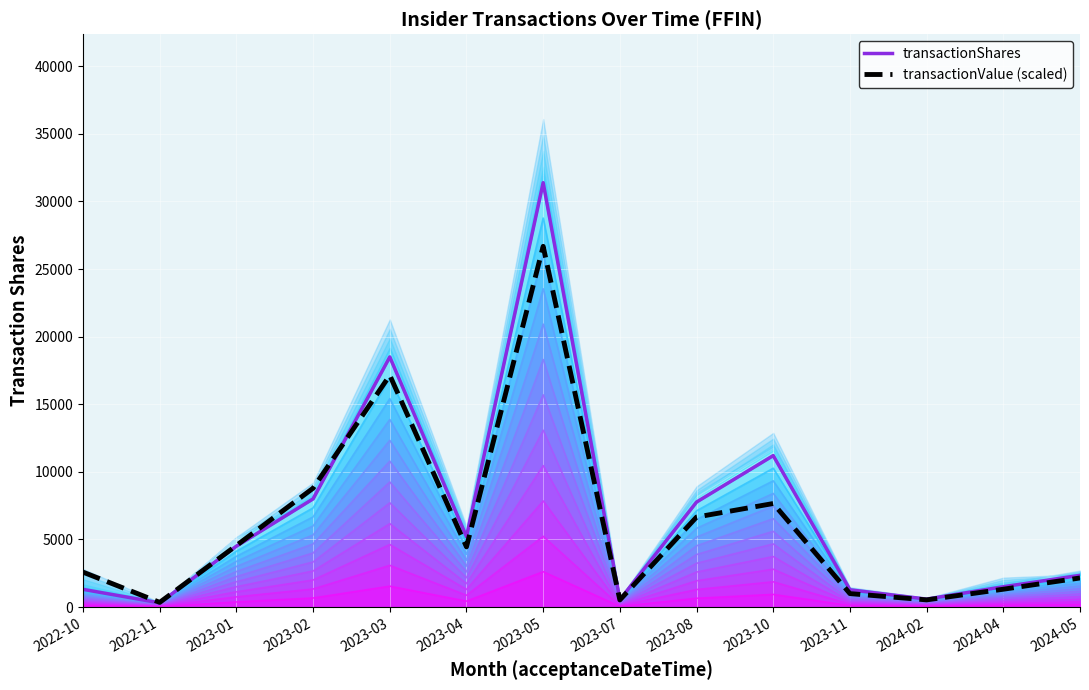

What is the difference between the maximum and second lowest values in the transactionShares series?

30847.0